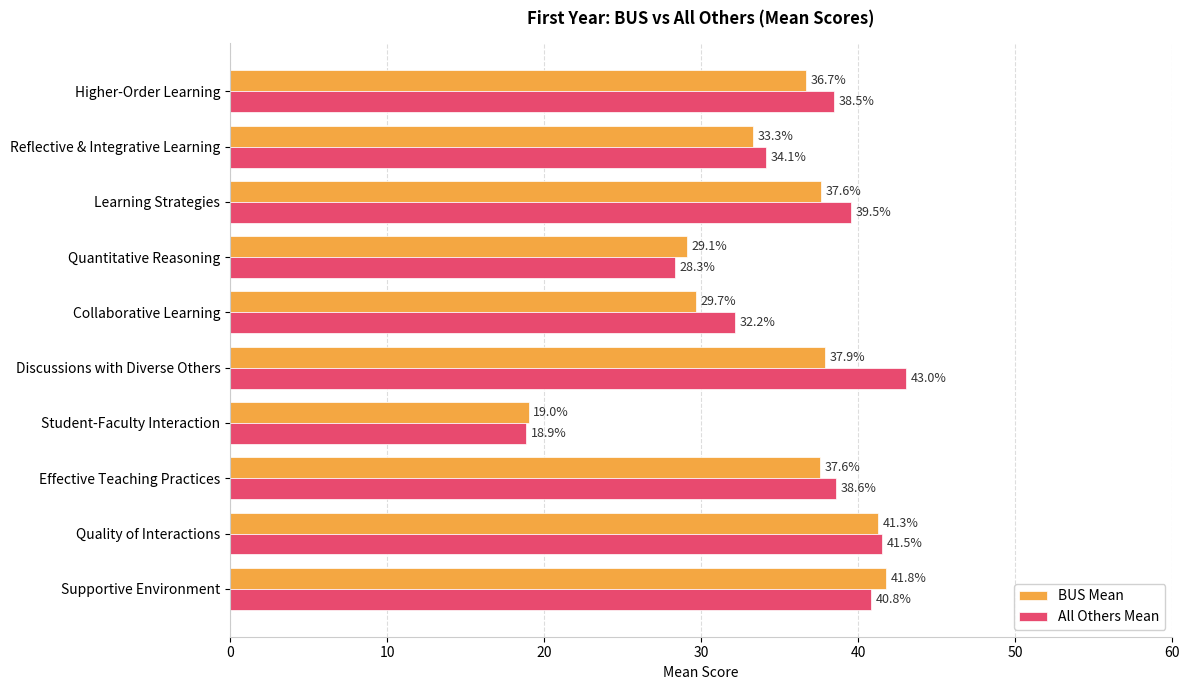

What value does the All Others Mean series have at Higher-Order Learning?

38.5